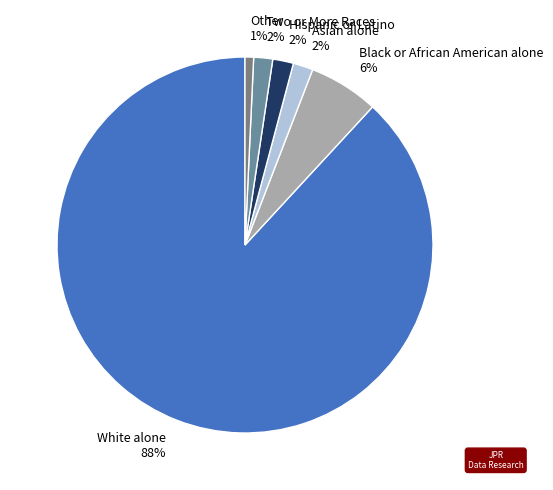

True or false: Black or African American alone accounts for 6% of the total.

True